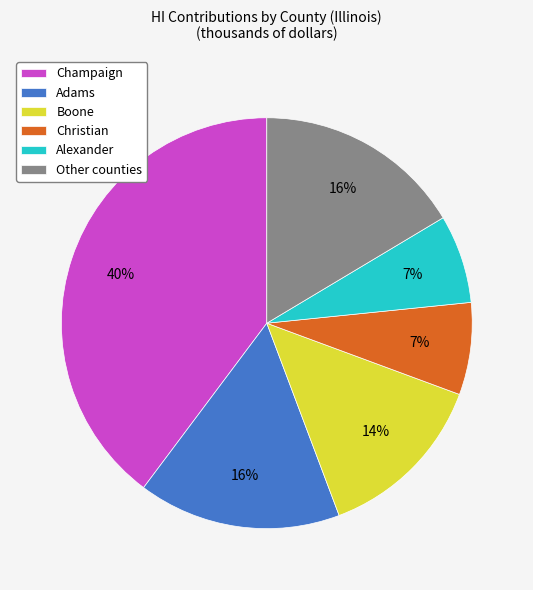

Combined, do Champaign and Christian account for over 50%?

No